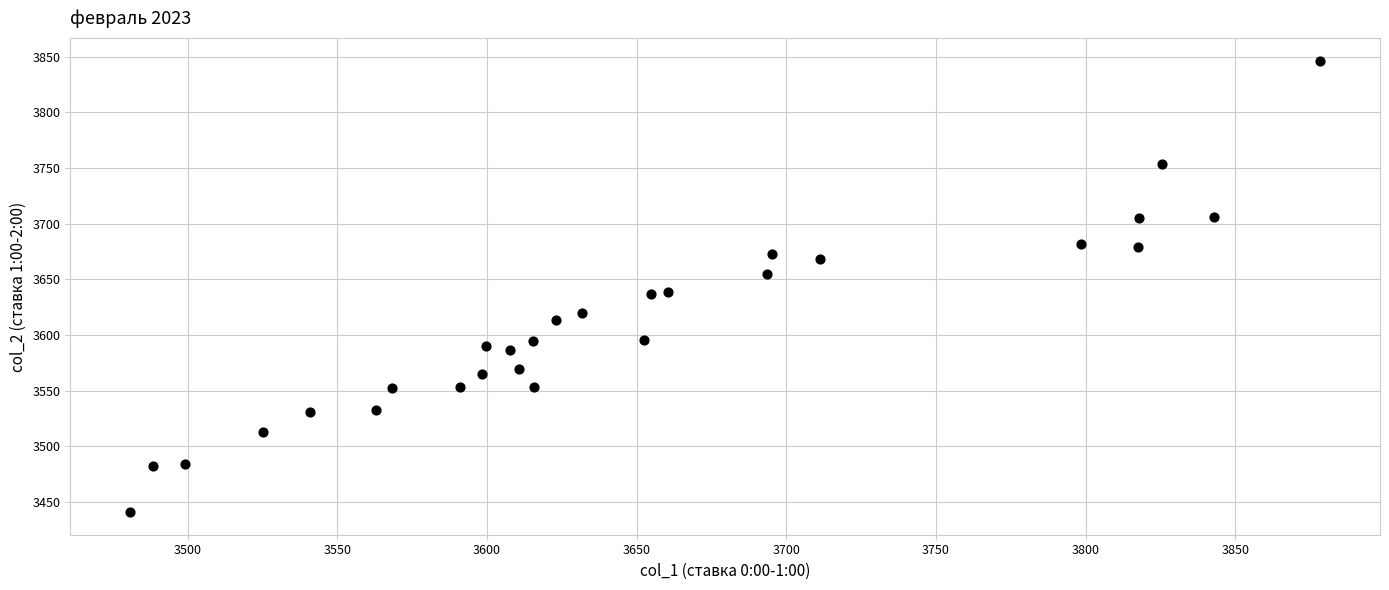

What is the range of Y values (max minus min)?

405.0